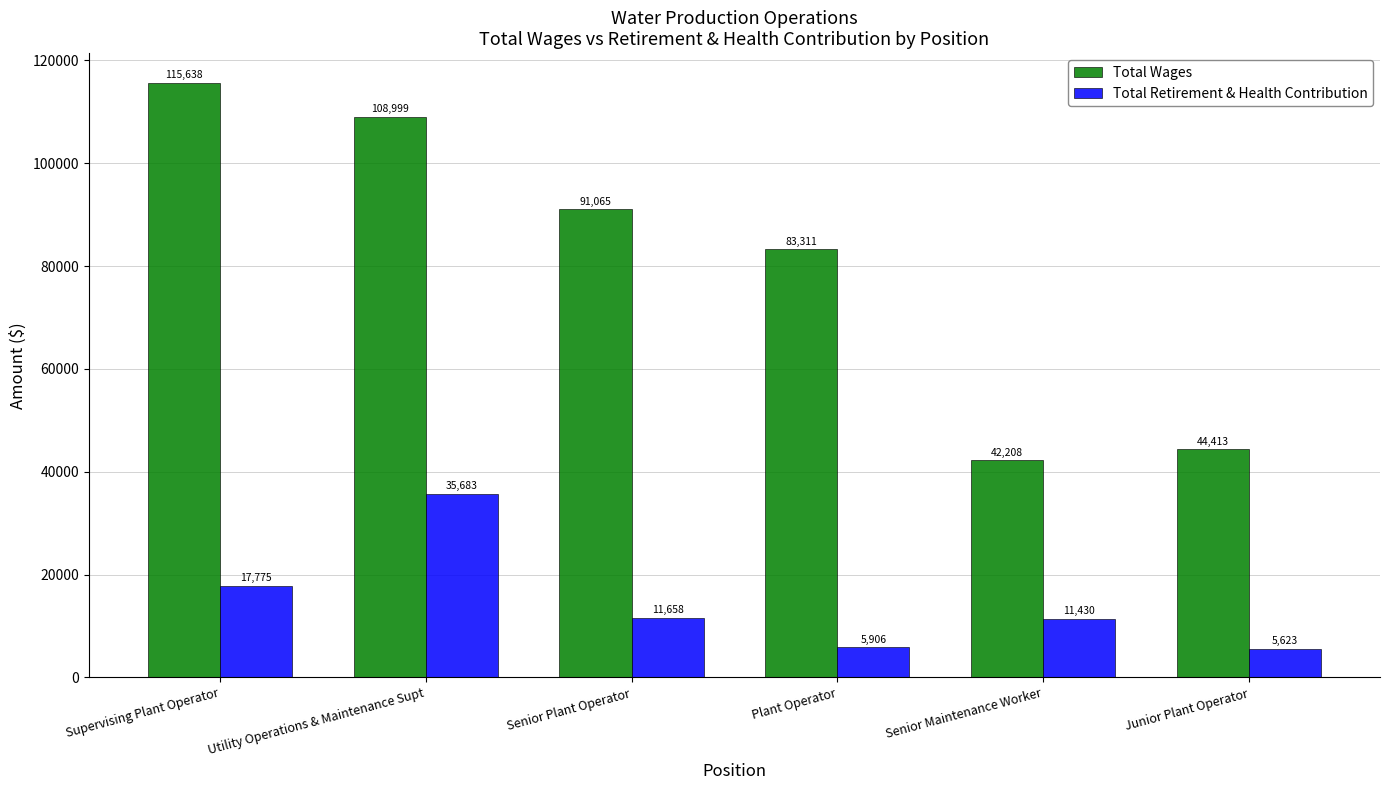

At which category is the sum across all series the highest?

Utility Operations & Maintenance Supt